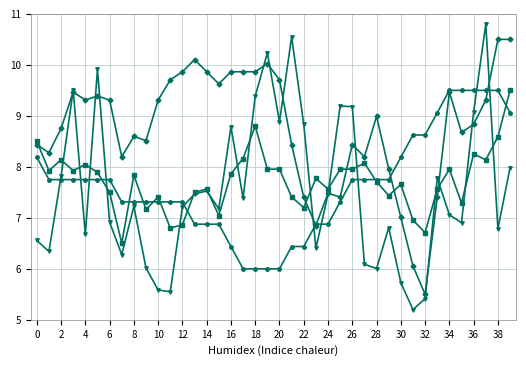

What is the smallest value displayed?

5.2